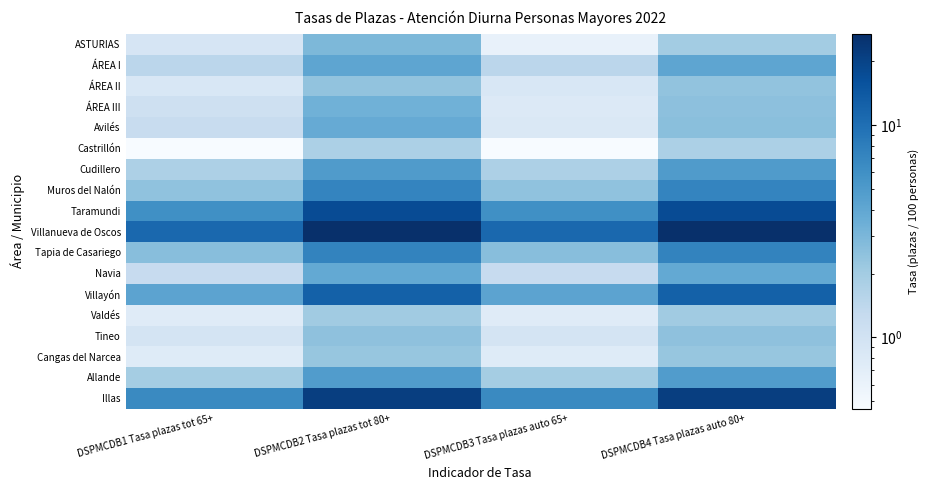

Reading left to right, what are all the values shown in this chart?

ASTURIAS: DSPMCDB1 Tasa plazas tot 65+=0.9	DSPMCDB2 Tasa plazas tot 80+=2.9	DSPMCDB3 Tasa plazas auto 65+=0.6	DSPMCDB4 Tasa plazas auto 80+=2.0
ÁREA I: DSPMCDB1 Tasa plazas tot 65+=1.5	DSPMCDB2 Tasa plazas tot 80+=4.1	DSPMCDB3 Tasa plazas auto 65+=1.5	DSPMCDB4 Tasa plazas auto 80+=4.1
ÁREA II: DSPMCDB1 Tasa plazas tot 65+=0.9	DSPMCDB2 Tasa plazas tot 80+=2.4	DSPMCDB3 Tasa plazas auto 65+=0.9	DSPMCDB4 Tasa plazas auto 80+=2.4
ÁREA III: DSPMCDB1 Tasa plazas tot 65+=1.1	DSPMCDB2 Tasa plazas tot 80+=3.3	DSPMCDB3 Tasa plazas auto 65+=0.8	DSPMCDB4 Tasa plazas auto 80+=2.5
Avilés: DSPMCDB1 Tasa plazas tot 65+=1.2	DSPMCDB2 Tasa plazas tot 80+=3.7	DSPMCDB3 Tasa plazas auto 65+=0.8	DSPMCDB4 Tasa plazas auto 80+=2.6
Castrillón: DSPMCDB1 Tasa plazas tot 65+=0.5	DSPMCDB2 Tasa plazas tot 80+=1.8	DSPMCDB3 Tasa plazas auto 65+=0.5	DSPMCDB4 Tasa plazas auto 80+=1.8
Cudillero: DSPMCDB1 Tasa plazas tot 65+=1.8	DSPMCDB2 Tasa plazas tot 80+=4.9	DSPMCDB3 Tasa plazas auto 65+=1.8	DSPMCDB4 Tasa plazas auto 80+=4.9
Muros del Nalón: DSPMCDB1 Tasa plazas tot 65+=2.4	DSPMCDB2 Tasa plazas tot 80+=7.2	DSPMCDB3 Tasa plazas auto 65+=2.4	DSPMCDB4 Tasa plazas auto 80+=7.2
Taramundi: DSPMCDB1 Tasa plazas tot 65+=6.0	DSPMCDB2 Tasa plazas tot 80+=17.4	DSPMCDB3 Tasa plazas auto 65+=6.0	DSPMCDB4 Tasa plazas auto 80+=17.4
Villanueva de Oscos: DSPMCDB1 Tasa plazas tot 65+=11.1	DSPMCDB2 Tasa plazas tot 80+=27.0	DSPMCDB3 Tasa plazas auto 65+=11.1	DSPMCDB4 Tasa plazas auto 80+=27.0
Tapia de Casariego: DSPMCDB1 Tasa plazas tot 65+=2.6	DSPMCDB2 Tasa plazas tot 80+=7.3	DSPMCDB3 Tasa plazas auto 65+=2.6	DSPMCDB4 Tasa plazas auto 80+=7.3
Navia: DSPMCDB1 Tasa plazas tot 65+=1.2	DSPMCDB2 Tasa plazas tot 80+=3.9	DSPMCDB3 Tasa plazas auto 65+=1.2	DSPMCDB4 Tasa plazas auto 80+=3.9
Villayón: DSPMCDB1 Tasa plazas tot 65+=4.3	DSPMCDB2 Tasa plazas tot 80+=12.5	DSPMCDB3 Tasa plazas auto 65+=4.3	DSPMCDB4 Tasa plazas auto 80+=12.5
Valdés: DSPMCDB1 Tasa plazas tot 65+=0.8	DSPMCDB2 Tasa plazas tot 80+=2.0	DSPMCDB3 Tasa plazas auto 65+=0.8	DSPMCDB4 Tasa plazas auto 80+=2.0
Tineo: DSPMCDB1 Tasa plazas tot 65+=0.9	DSPMCDB2 Tasa plazas tot 80+=2.5	DSPMCDB3 Tasa plazas auto 65+=0.9	DSPMCDB4 Tasa plazas auto 80+=2.5
Cangas del Narcea: DSPMCDB1 Tasa plazas tot 65+=0.8	DSPMCDB2 Tasa plazas tot 80+=2.3	DSPMCDB3 Tasa plazas auto 65+=0.8	DSPMCDB4 Tasa plazas auto 80+=2.3
Allande: DSPMCDB1 Tasa plazas tot 65+=2.0	DSPMCDB2 Tasa plazas tot 80+=4.8	DSPMCDB3 Tasa plazas auto 65+=2.0	DSPMCDB4 Tasa plazas auto 80+=4.8
Illas: DSPMCDB1 Tasa plazas tot 65+=6.6	DSPMCDB2 Tasa plazas tot 80+=21.5	DSPMCDB3 Tasa plazas auto 65+=6.6	DSPMCDB4 Tasa plazas auto 80+=21.5